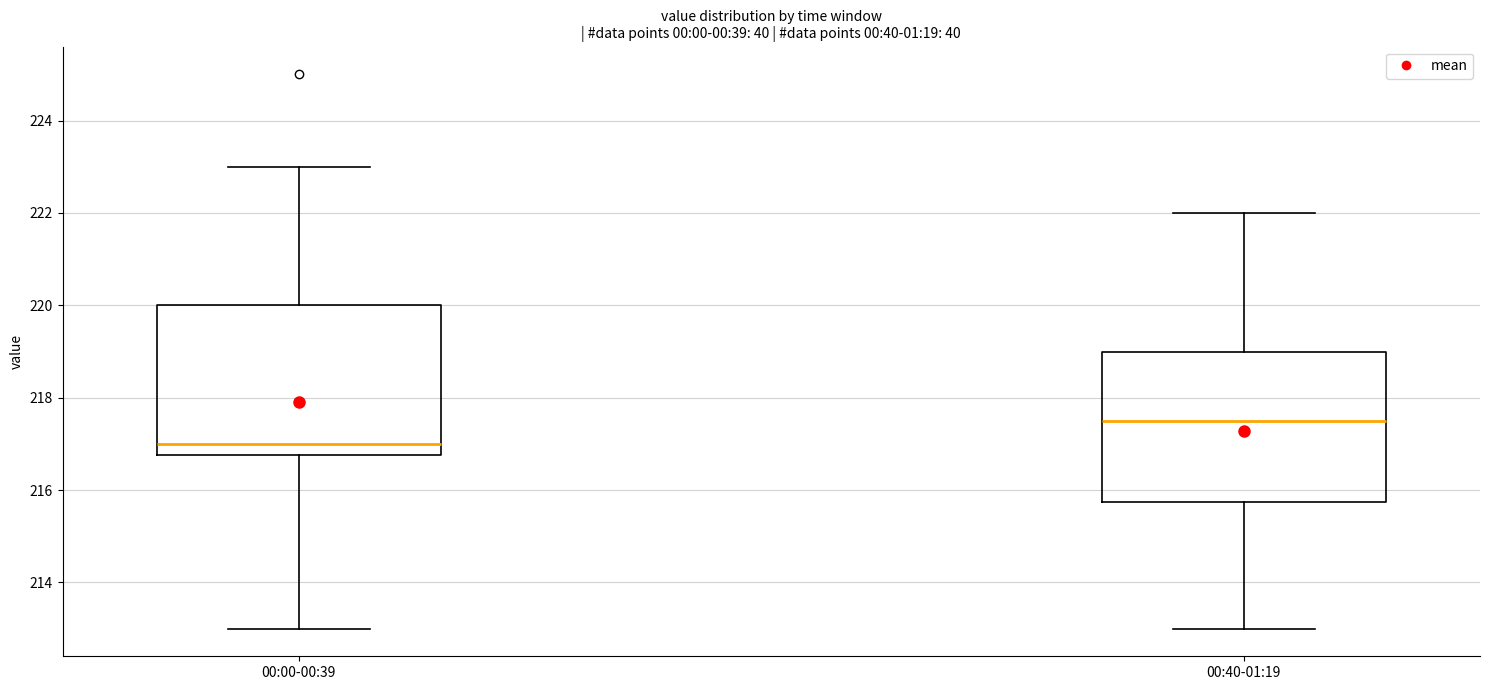

Reading left to right, read every box against the y-axis: the position of its median line, the range the box covers, and the ends of its whiskers. The values are not printed on the chart, so give them approximately, as read against the axis.

00:00-00:39: median 217.0, box 216.8 to 220.0, whiskers 213.0 to 223.0
00:40-01:19: median 217.6, box 215.8 to 219.0, whiskers 213.0 to 222.0